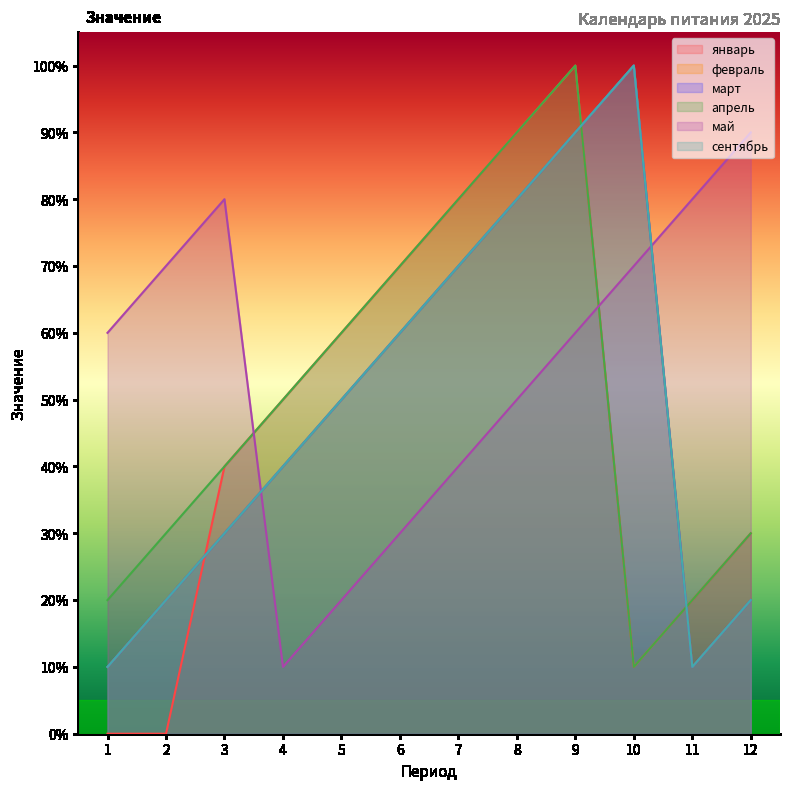

What is the approximate value of январь at 12, to the nearest 5?

5